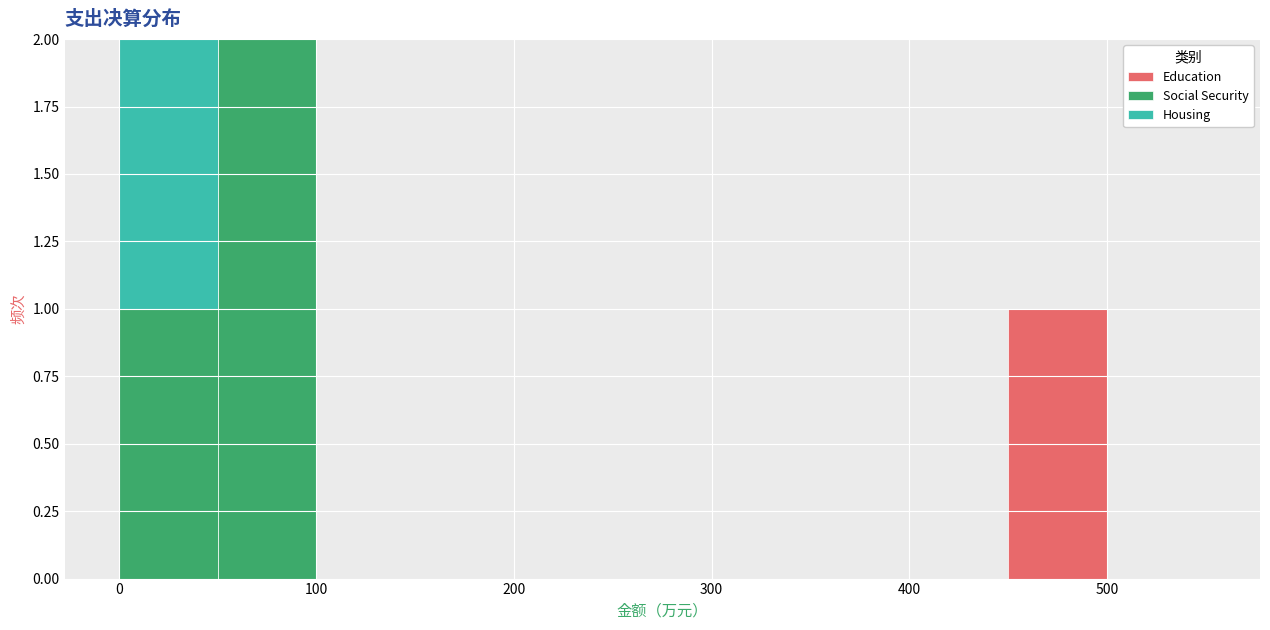

What is the total height of the stacked bar covering 450 to 500 on the x-axis? The values are not printed on the chart, so give them approximately, as read against the axis.

1